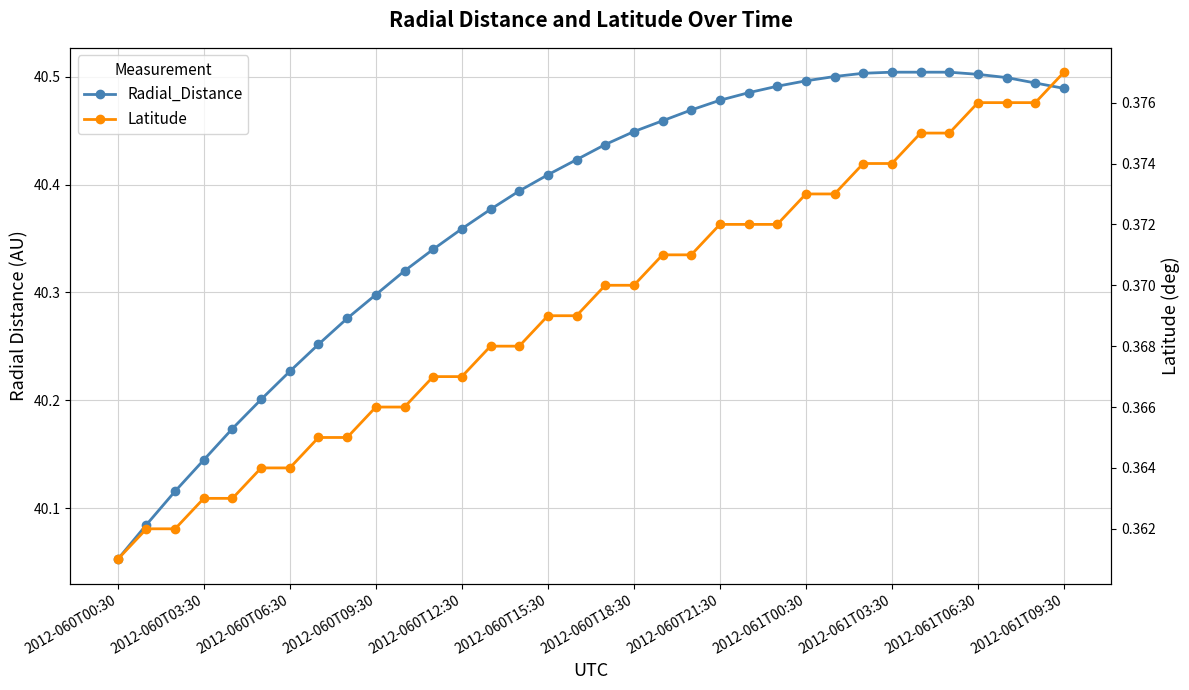

List the series in order of their peak value, lowest first.

Latitude, Radial_Distance